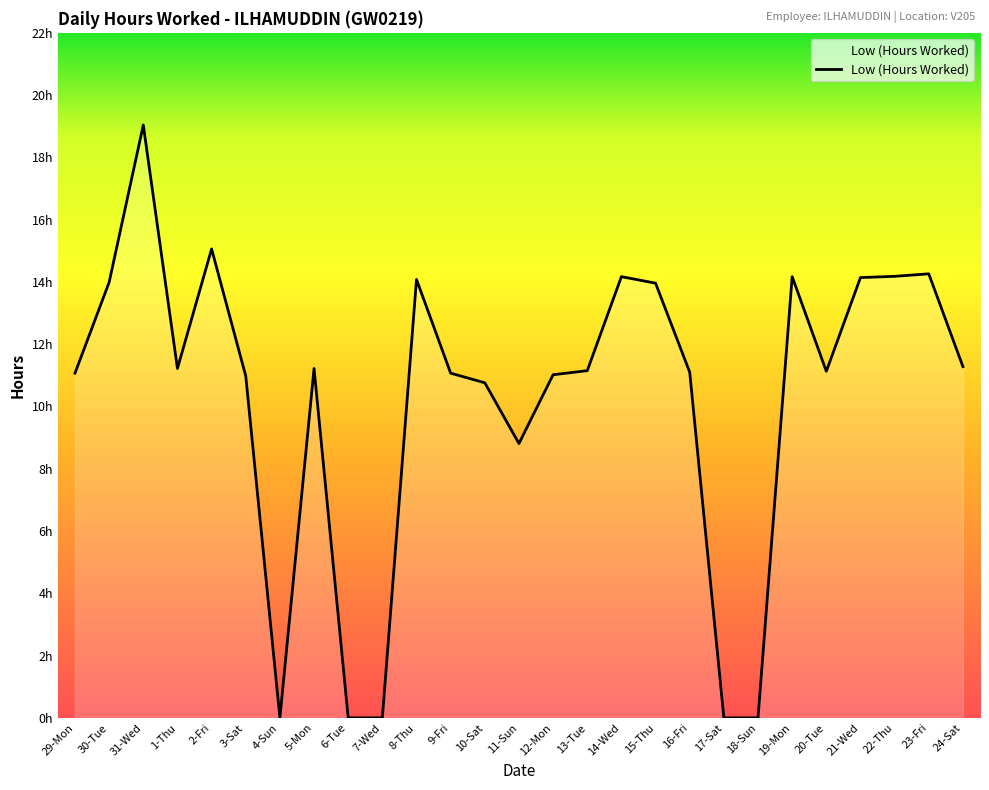

Does the chart have visible grid lines?

No